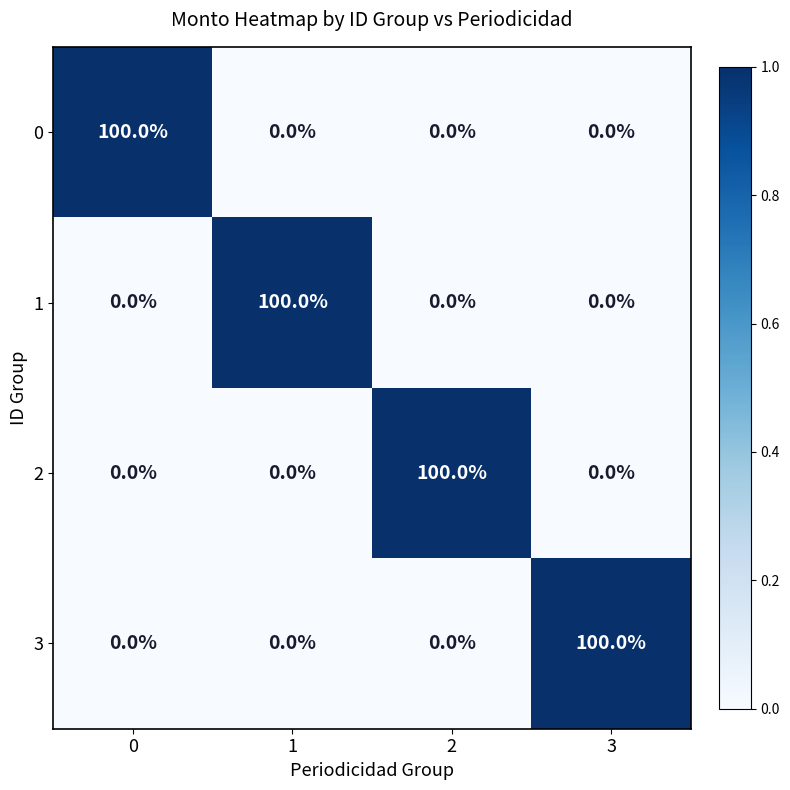

What is the highest value of the 0 series?

100